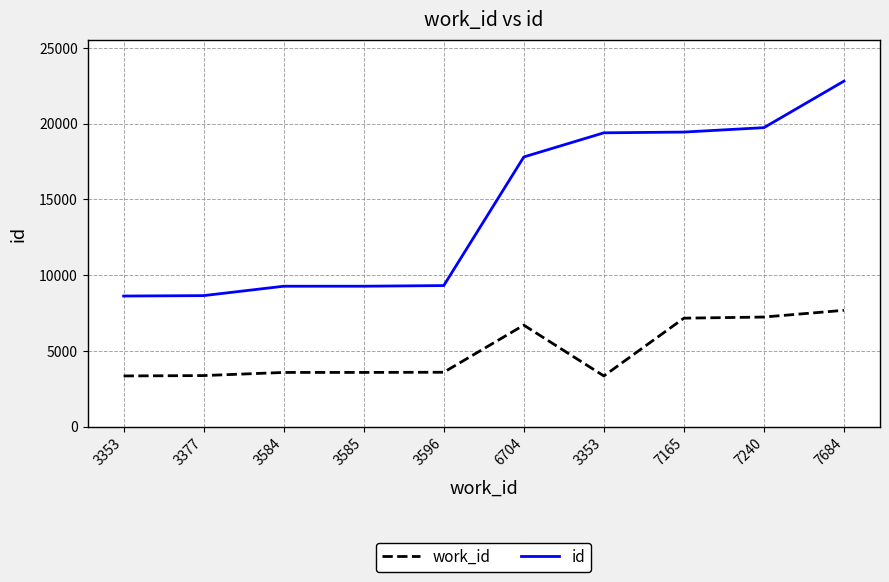

Reading left to right, transcribe all the data shown in this chart.

work_id: 3353	3377	3584	3585	3596	6704	3353	7165	7240	7684
id: 8626	8654	9273	9274	9317	17804	19397	19446	19738	22809